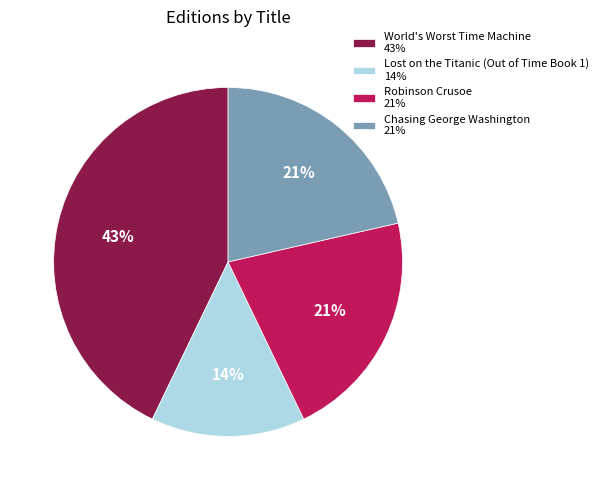

To the nearest percent, what percentage of the pie is Lost on the Titanic (Out of Time Book 1) 14%?

14%